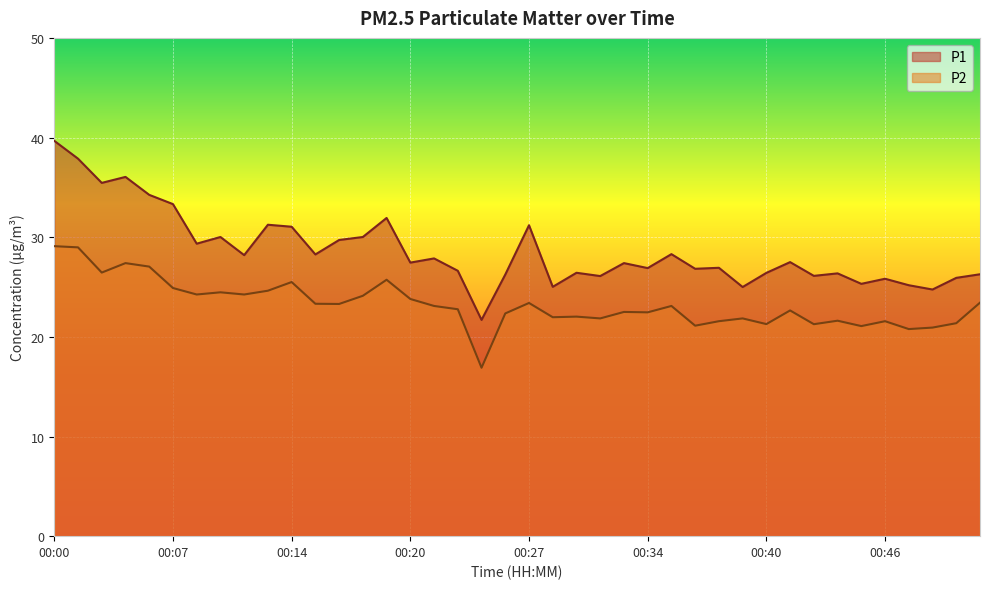

At which category does the chart reach its minimum across all series?

00:24